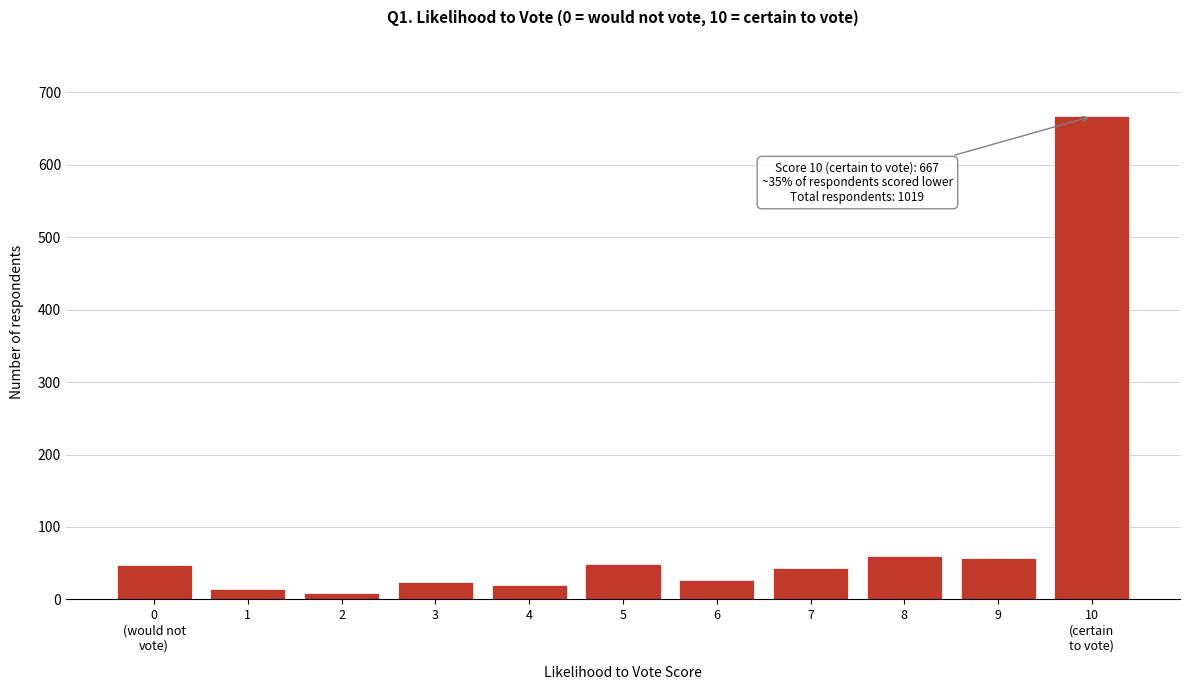

What is the difference between the second highest and second lowest values?

46